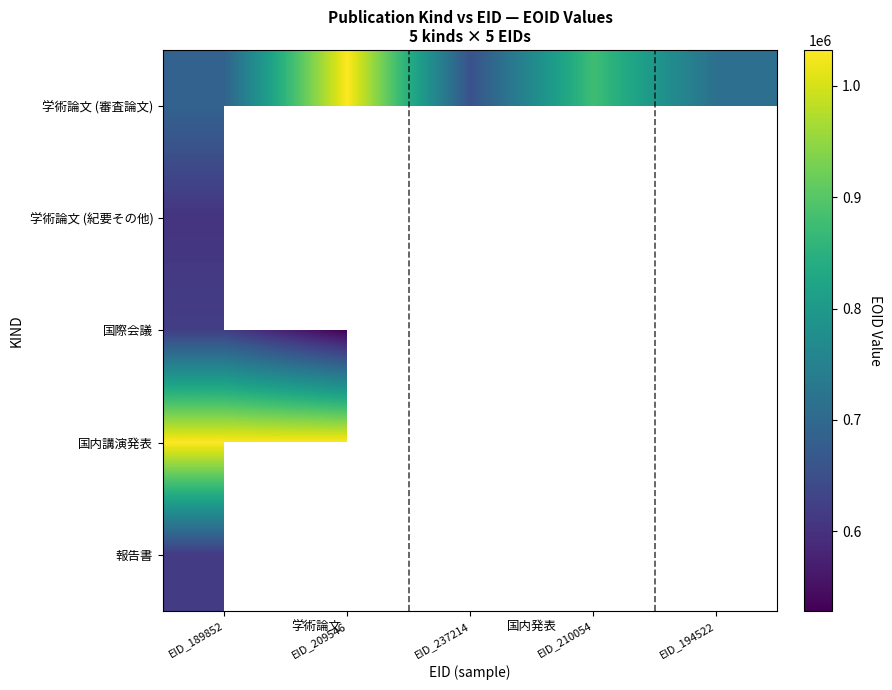

The 学術論文 (紀要その他) series shows 604156.0 at EID_189852. True or false?

True